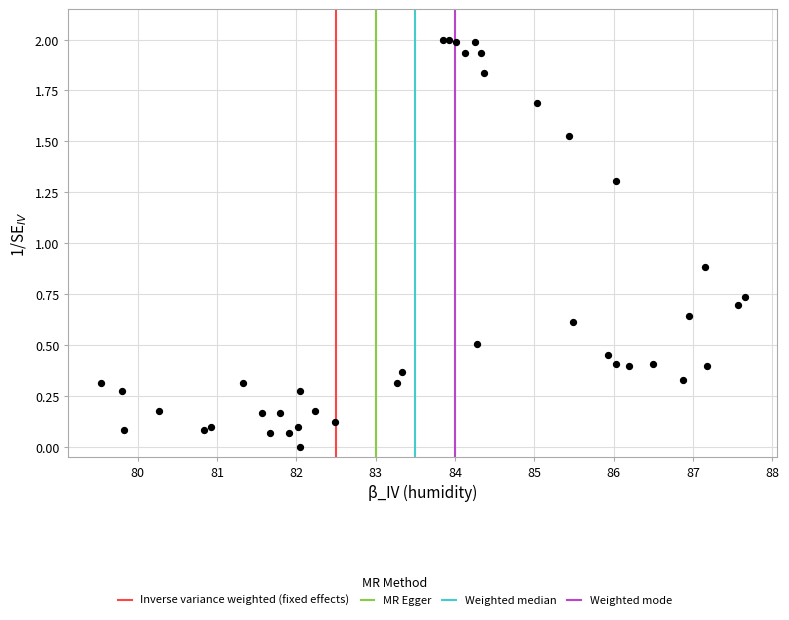

What Y value in the scatter plot is closest to 1?

0.9